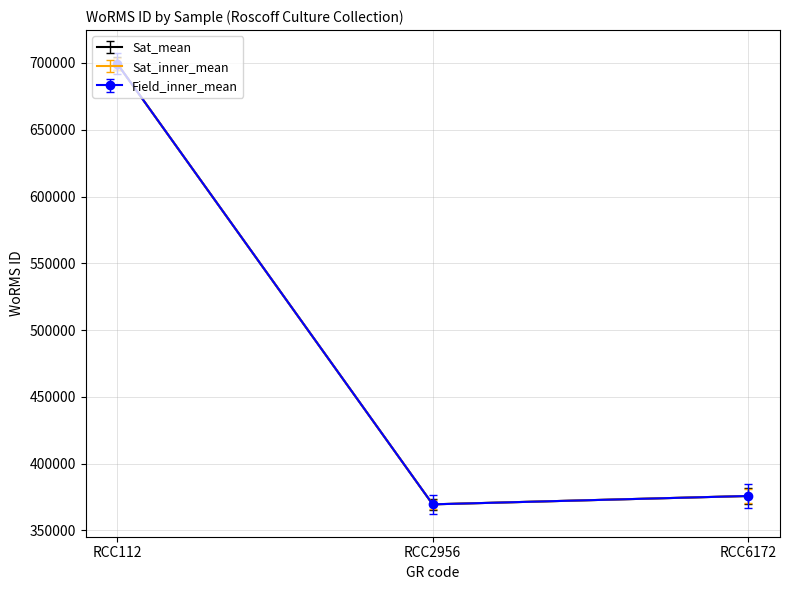

Reading left to right, extract all data points from this chart.

Sat_mean: RCC112=699402	RCC2956=369489	RCC6172=375757
Sat_inner_mean: RCC112=699402	RCC2956=369489	RCC6172=375757
Field_inner_mean: RCC112=699402	RCC2956=369489	RCC6172=375757